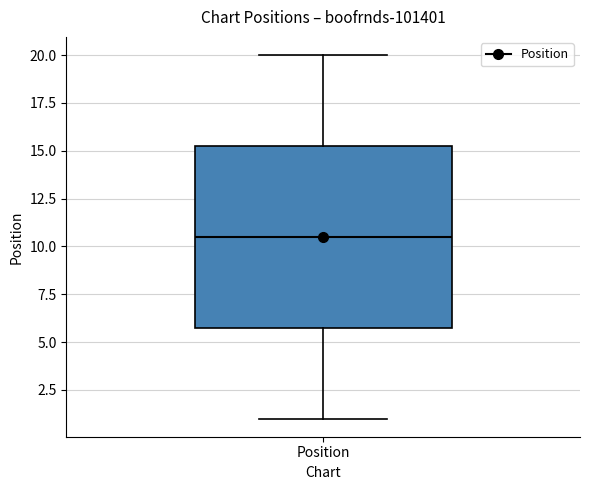

Where does the lower whisker of the box for Position end on the y-axis? The values are not printed on the chart, so give them approximately, as read against the axis.

1.0